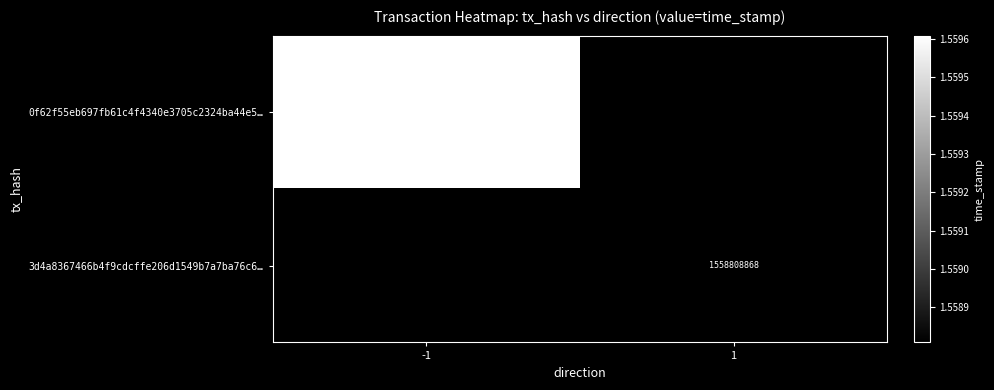

The value of 3d4a8367466b4f9cdcffe206d1549b7a7ba76c6… at 1 is 2569439842. True or false?

False